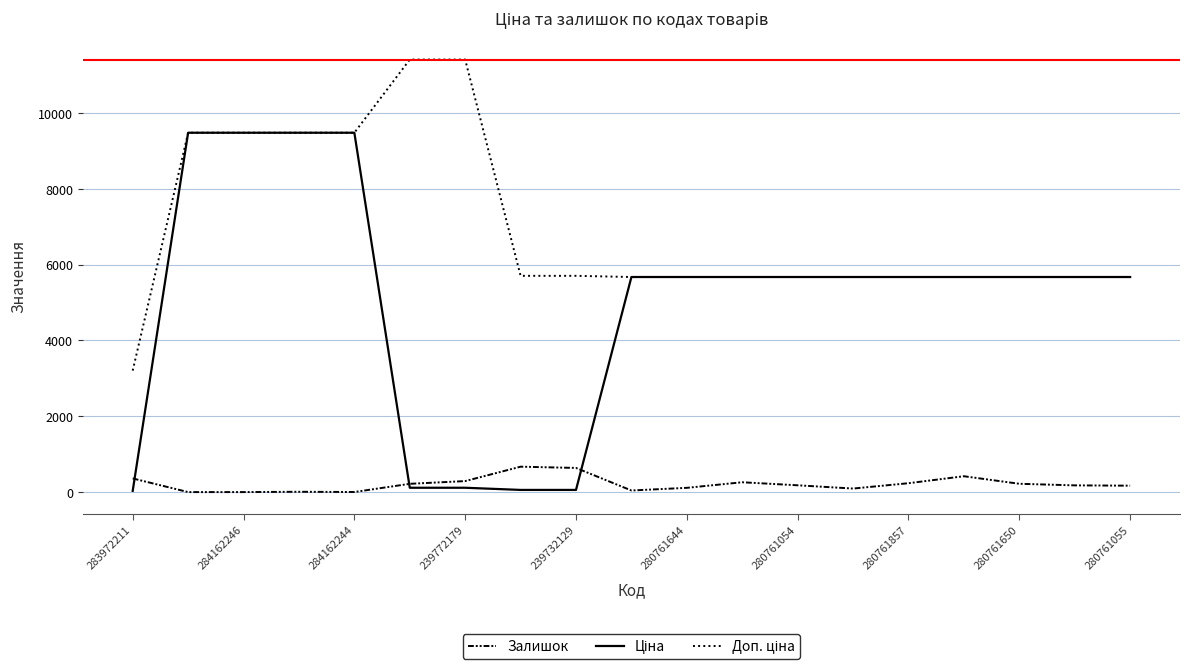

Which series has the widest spread of values?

Ціна